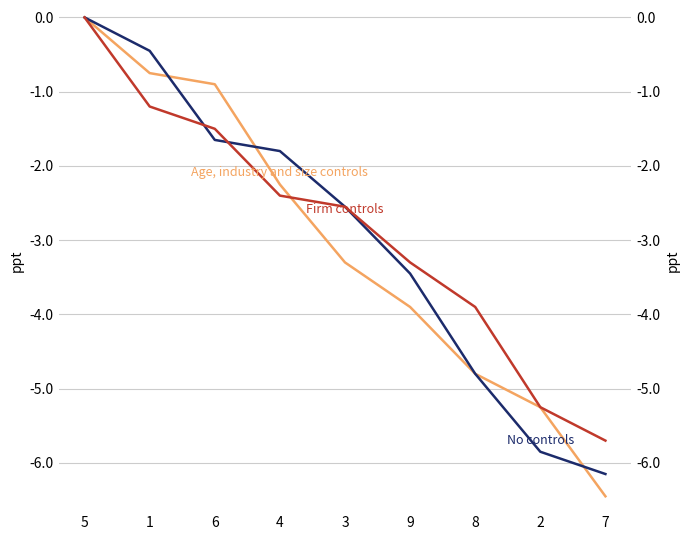

How many times do No controls and Firm controls cross each other?

2